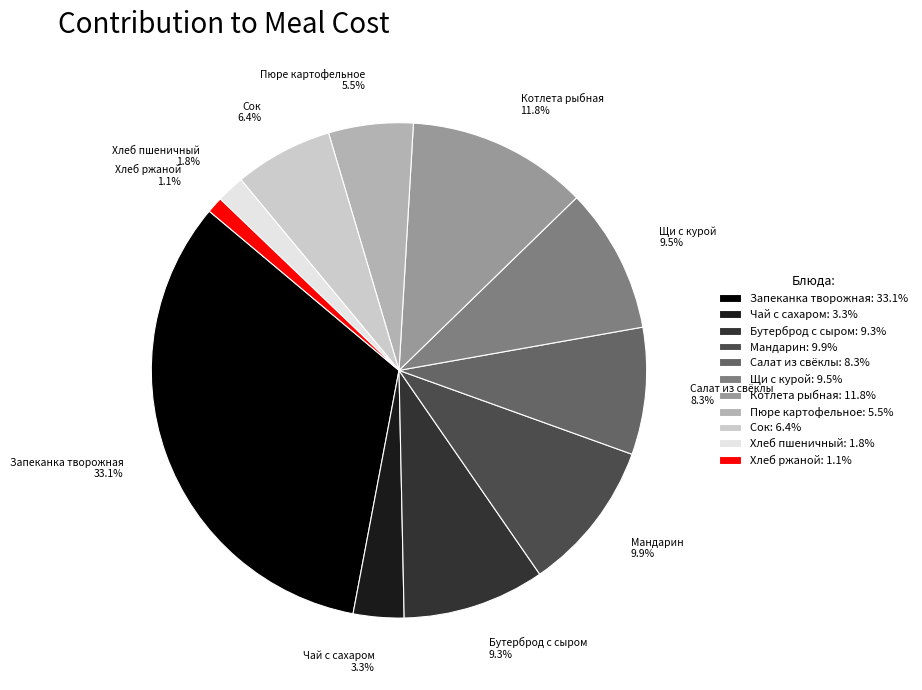

What portion of the pie excludes Сок?

93.6%